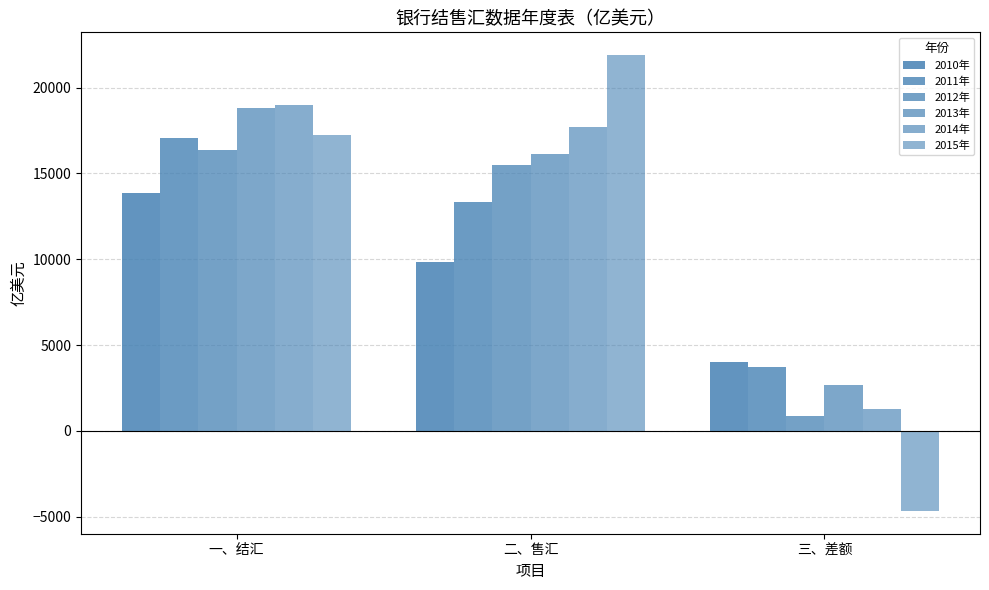

List the labels in order of 2011年 value, smallest first.

三、差额, 二、售汇, 一、结汇